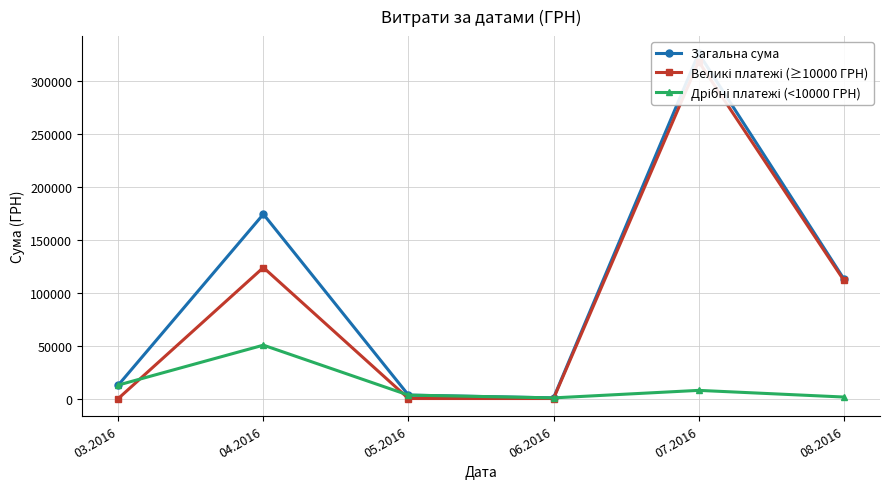

What is the sum of the Великі платежі (≥10000 ГРН) values at 06.2016 and 07.2016?

318866.6